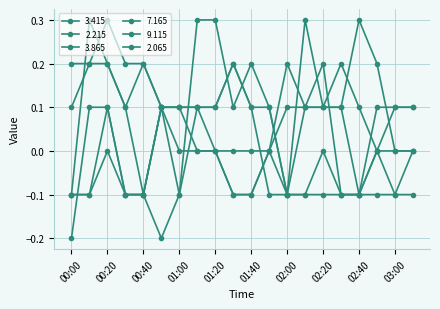

True or false: 3.415 and 7.165 intersect in this chart.

True